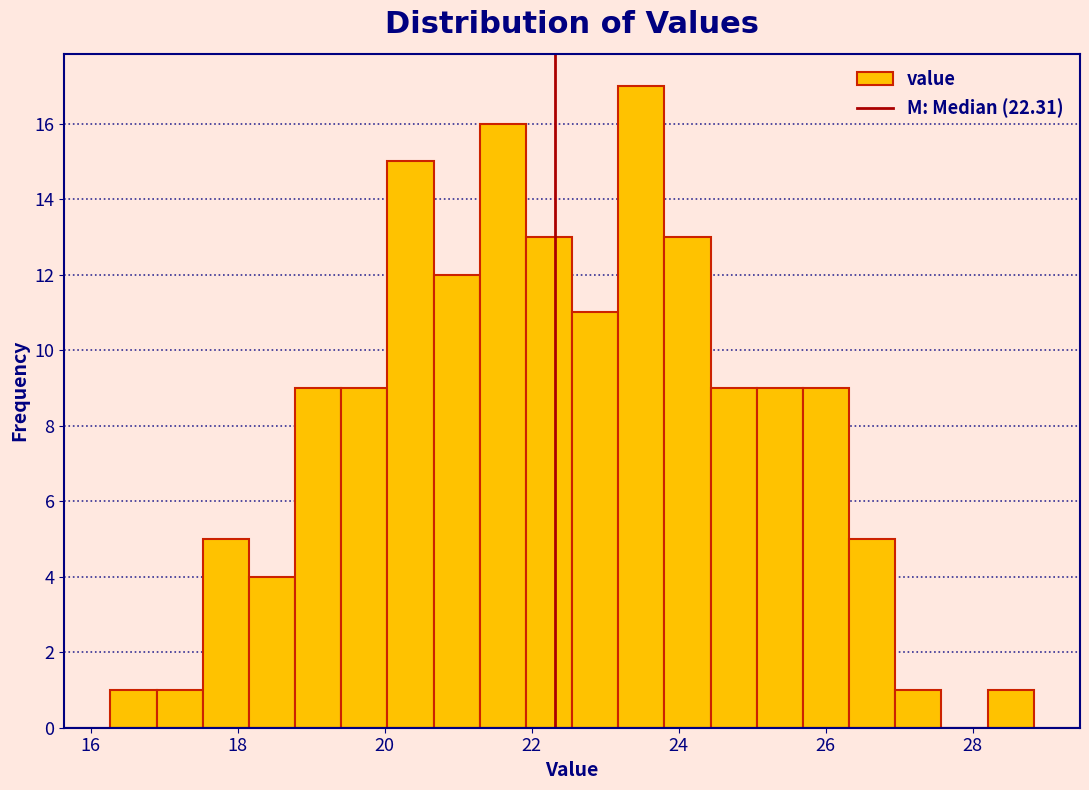

Read against the x-axis, roughly where is the centre of the tallest bar?

23.4